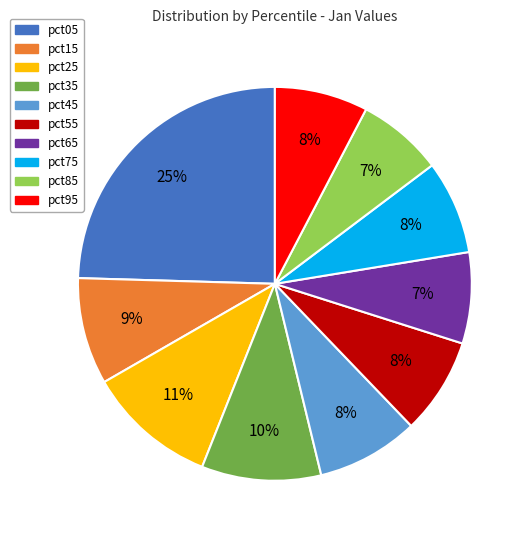

To the nearest percent, what is the average slice percentage?

10%